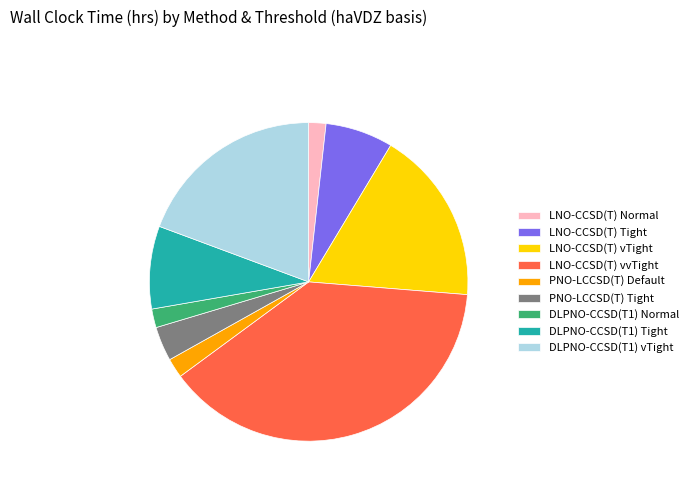

How many slices are in this pie chart?

9